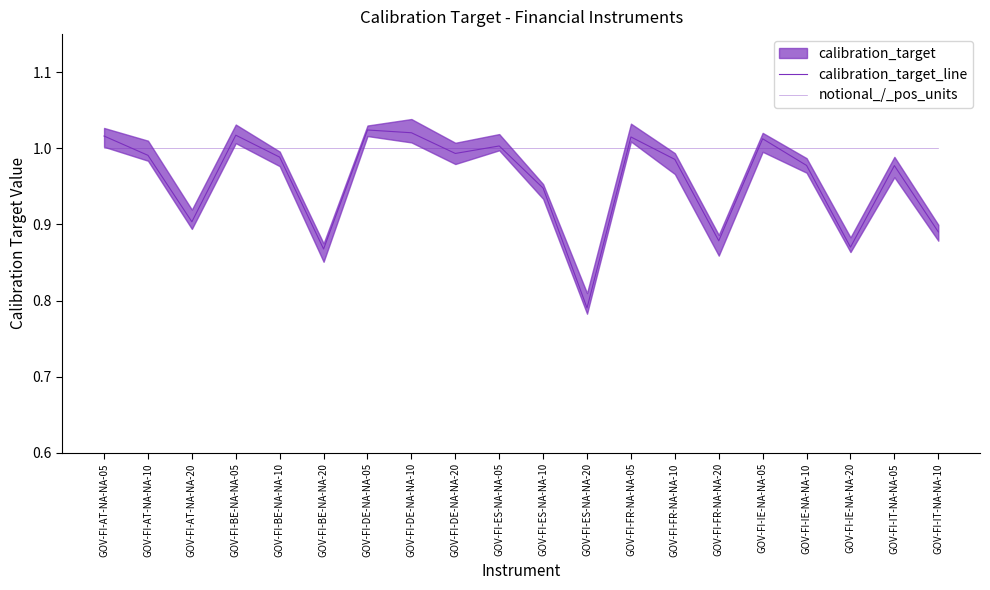

What is the sum of the notional_/_pos_units values at GOV-FI-ES-NA-NA-05 and GOV-FI-FR-NA-NA-05?

2.0